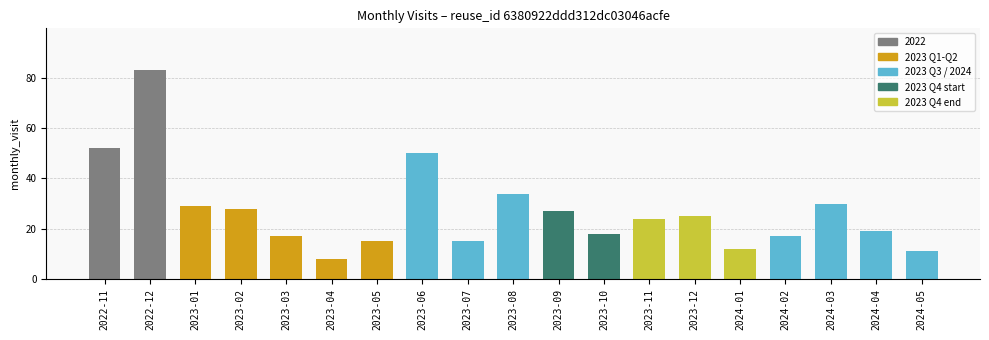

What is the difference between the second highest and second lowest values?

41